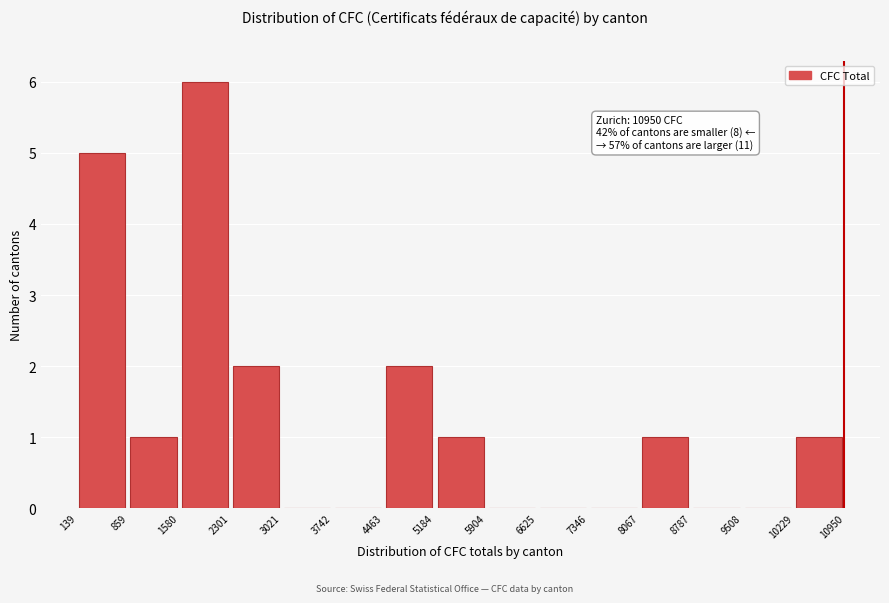

Which range on the x-axis has the tallest bar?

1580 to 2301